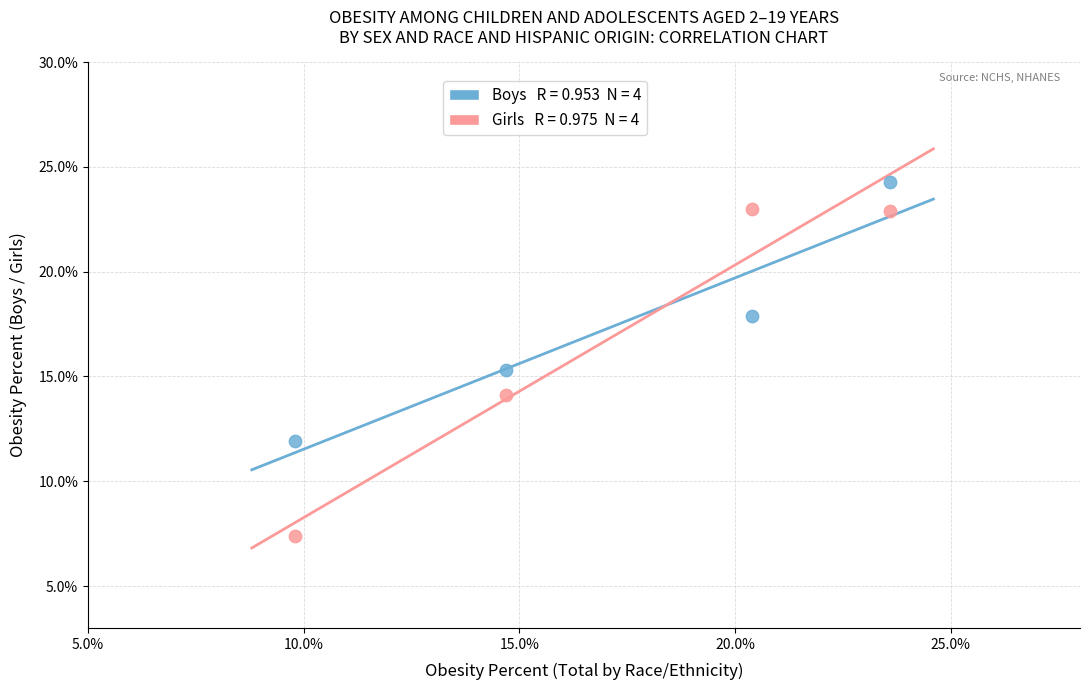

Across all series, what Y value is closest to 15?

15.3